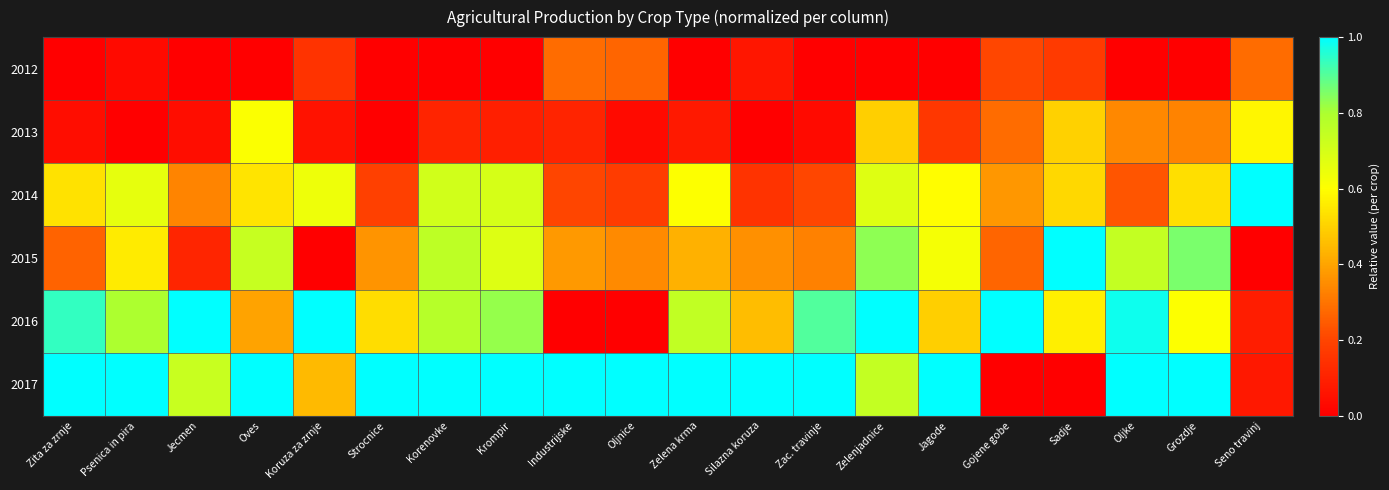

Which label corresponds to the largest value in the chart?

Seno travinj